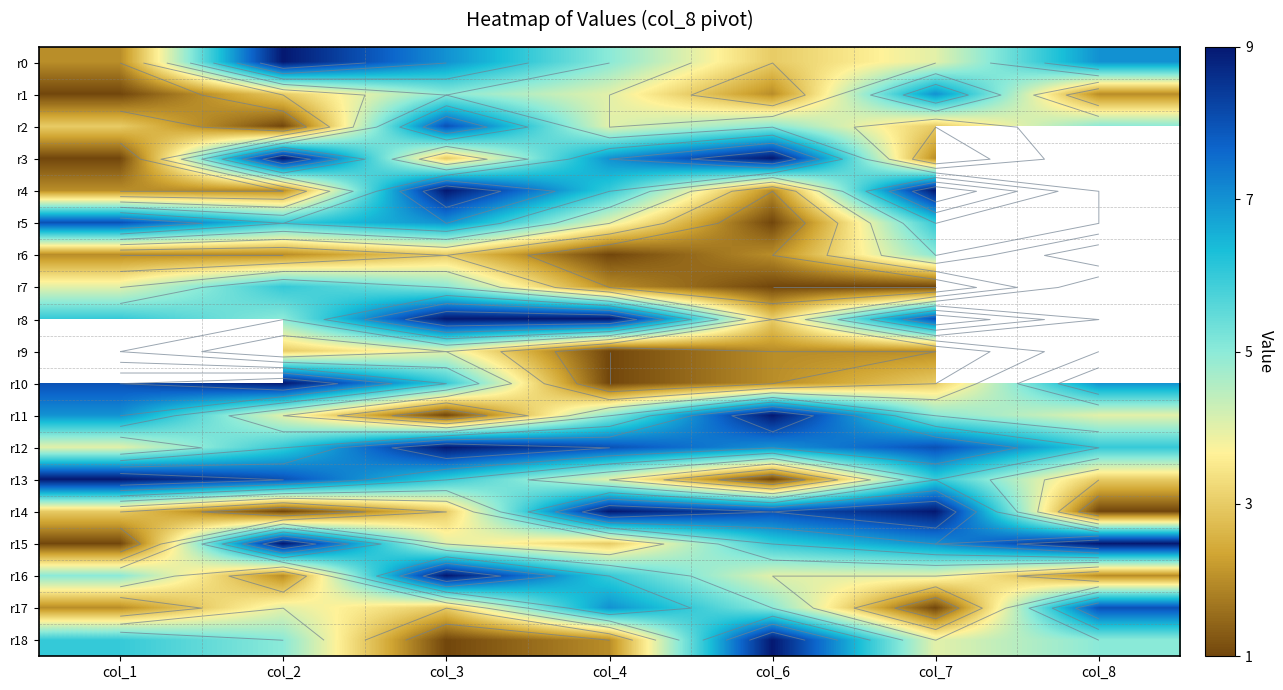

At which category is the sum across all series the highest?

col_3